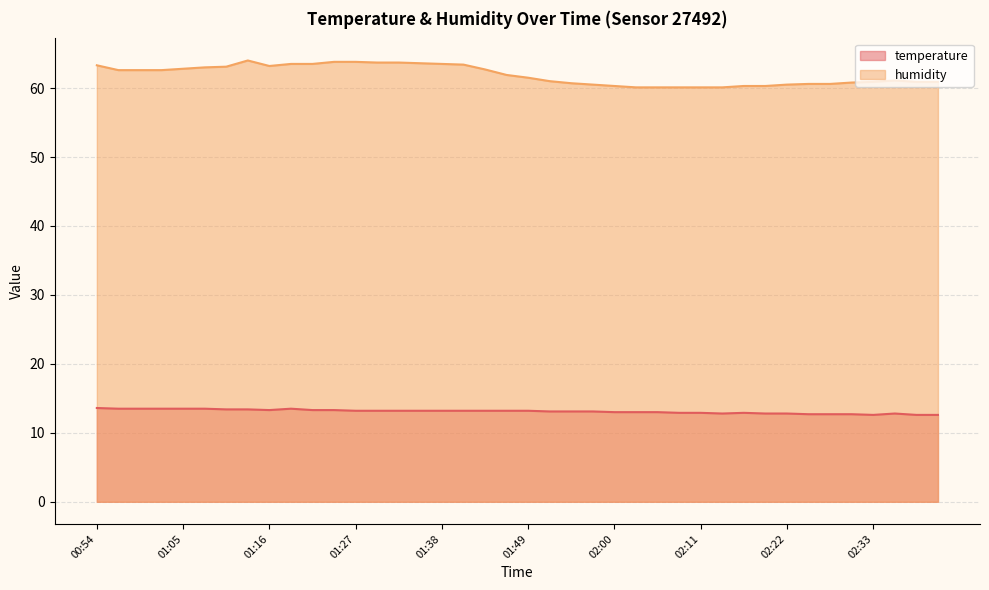

Which category has the highest value in the temperature series?

00:54